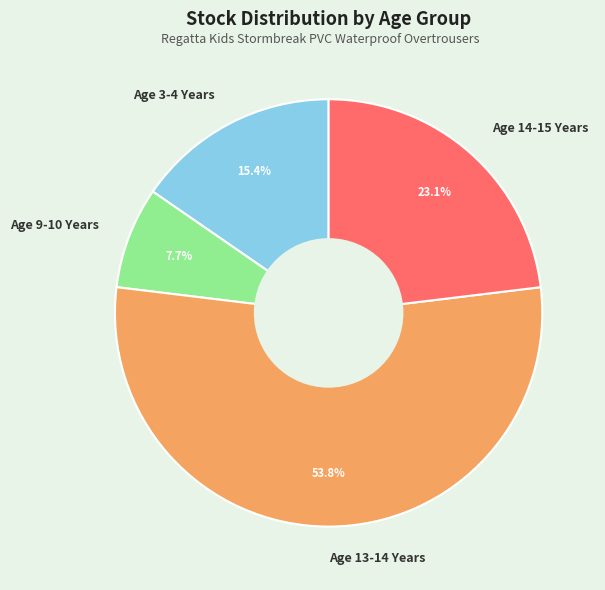

Is it true that Age 9-10 Years is 1% of the pie?

False